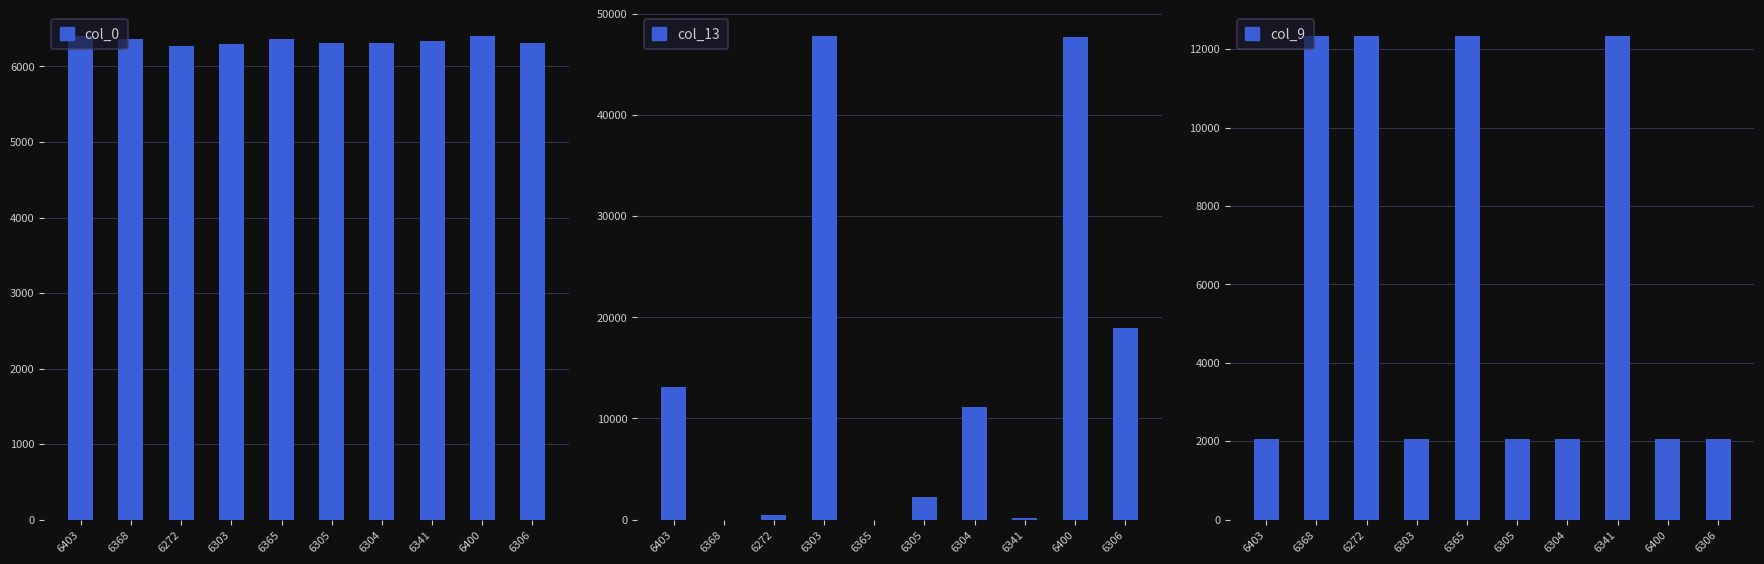

Is the value of col_13 at 6368 greater than the value of col_0 at 6365?

No